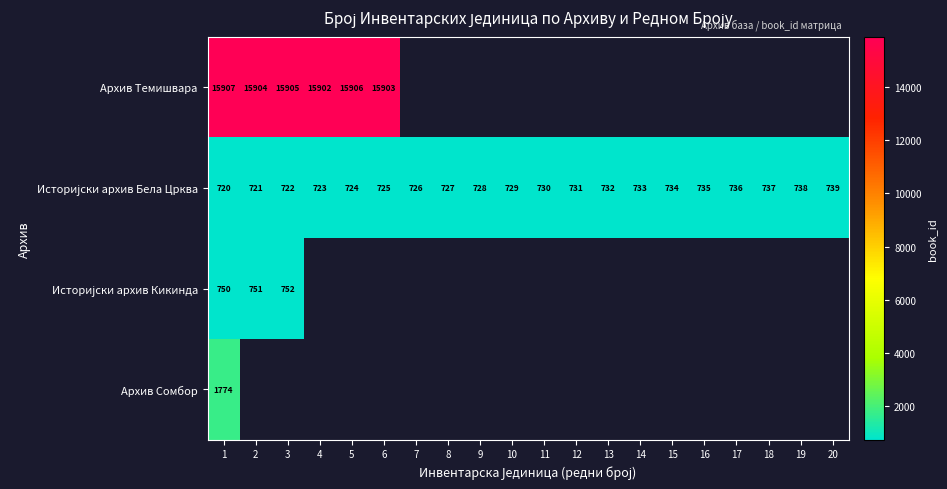

Which label corresponds to the largest value in the chart?

1